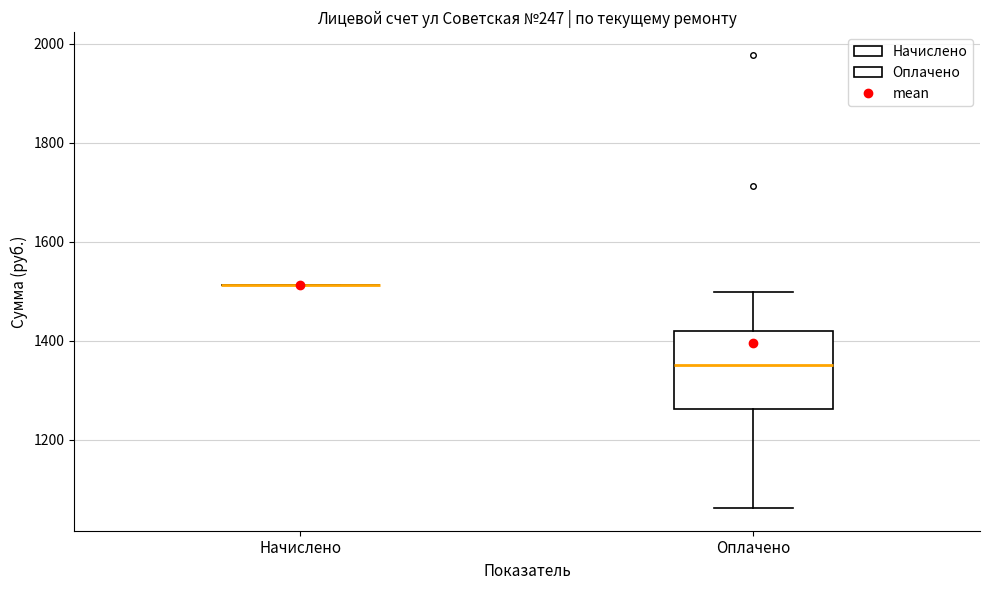

Reading left to right, transcribe this box plot: for each box, give where its median line is, the range the box spans, and where its two whiskers end, as read against the y-axis. The values are not printed on the chart, so give them approximately, as read against the axis.

Начислено: box collapsed to a line at 1520, whiskers 1520 to 1520
Оплачено: median 1340, box 1260 to 1420, whiskers 1060 to 1500